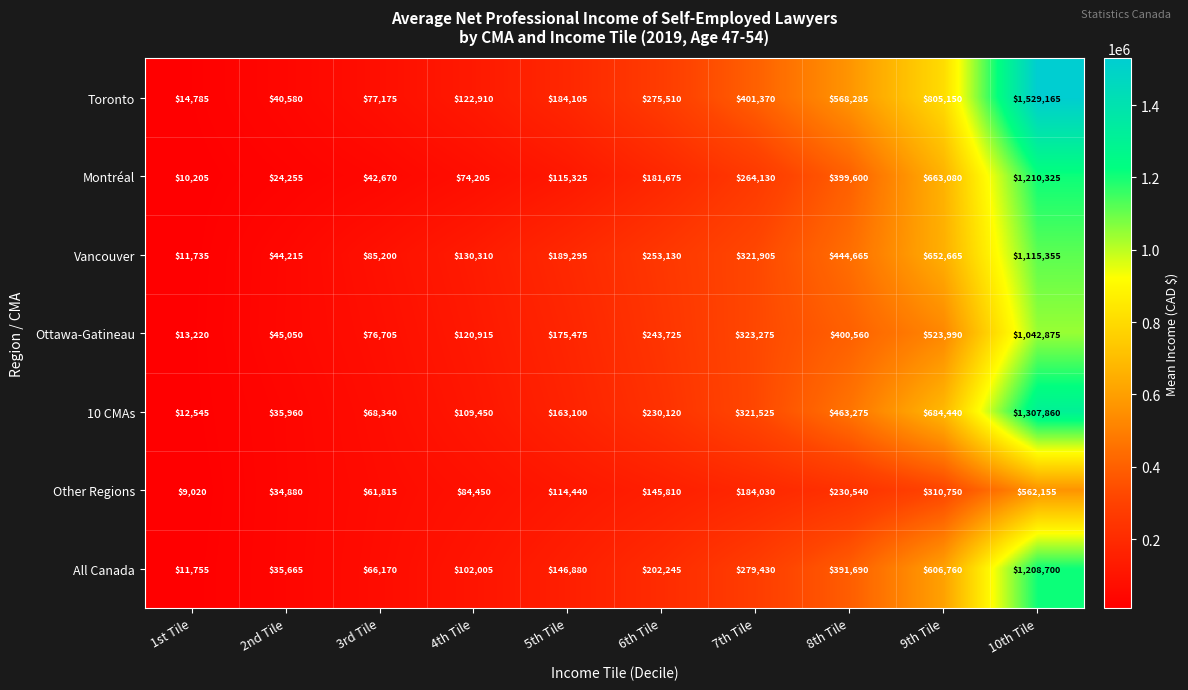

List the series in order of their peak value, highest first.

Toronto, 10 CMAs, Montréal, All Canada, Vancouver, Ottawa-Gatineau, Other Regions